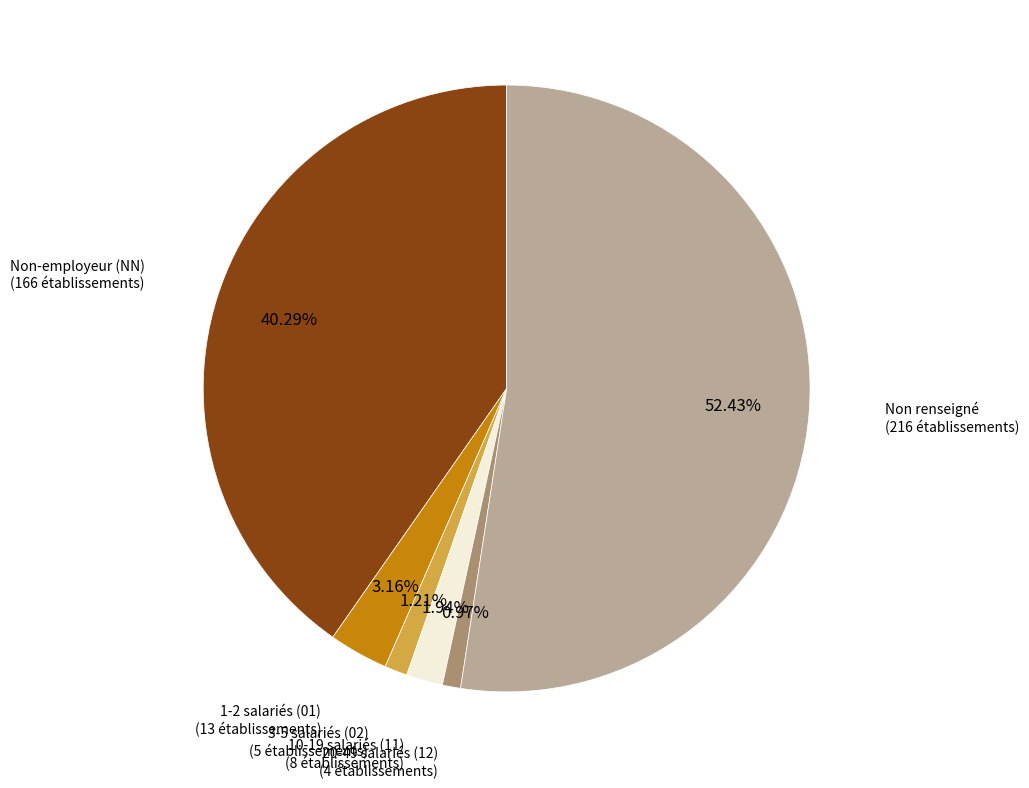

Is there a majority slice in this chart?

Yes